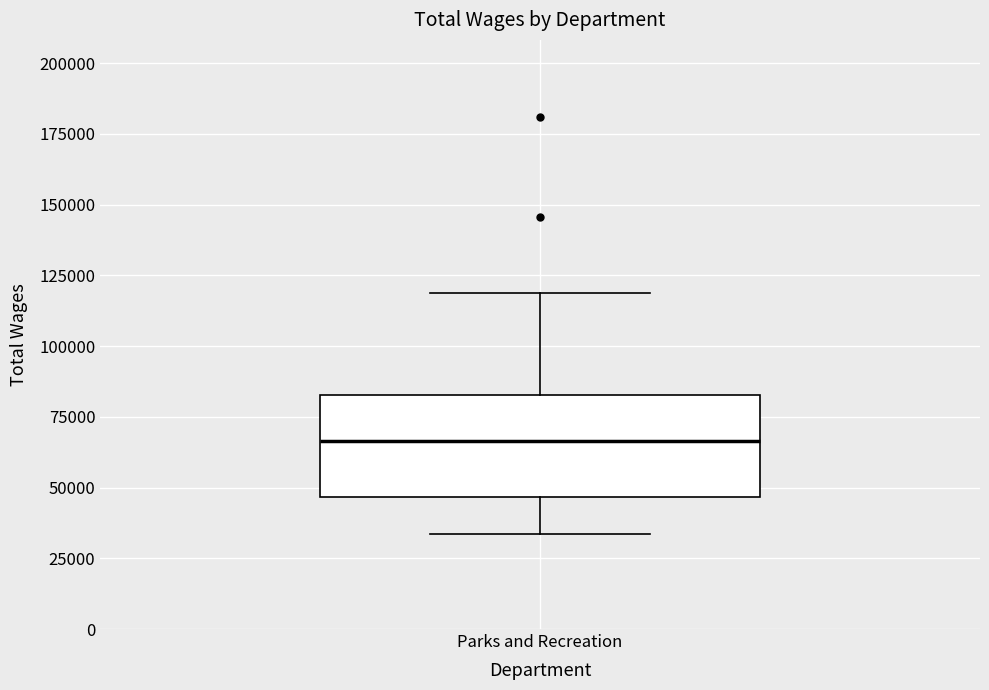

Transcribe this box plot: give where the median line is, the range the box spans, and where the two whiskers end, as read against the y-axis. The values are not printed on the chart, so give them approximately, as read against the axis.

median 65000, box 45000 to 85000, whiskers 35000 to 120000